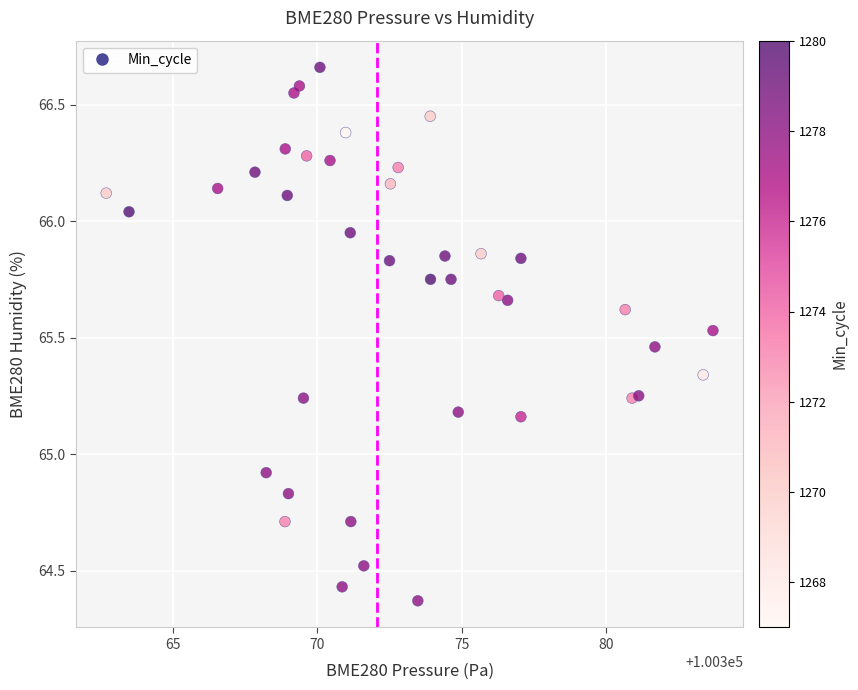

What Y value in the scatter plot is closest to 65?

64.9